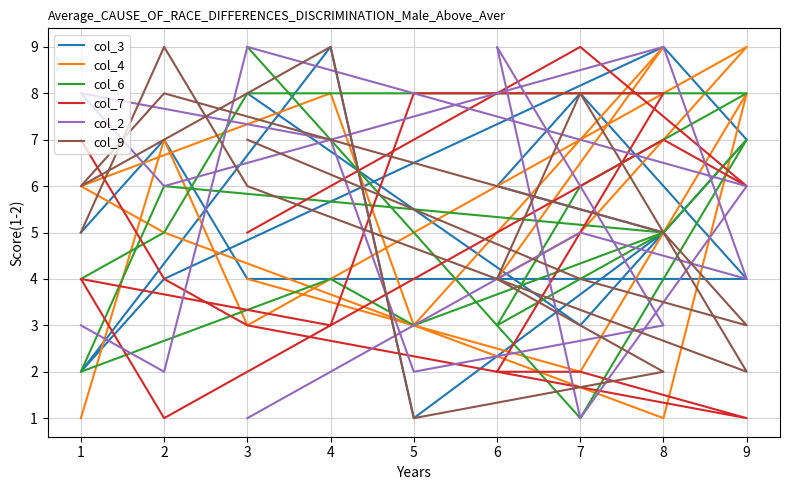

At which category does col_7 reach its first local valley?

9